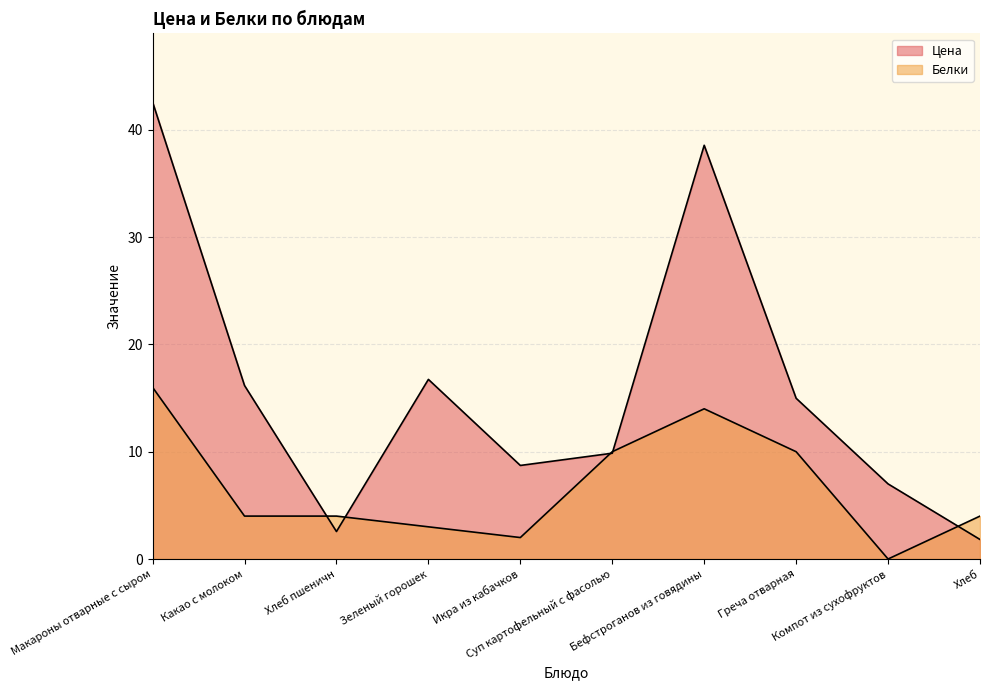

What is the difference between the maximum and minimum values in the Цена series?

40.8